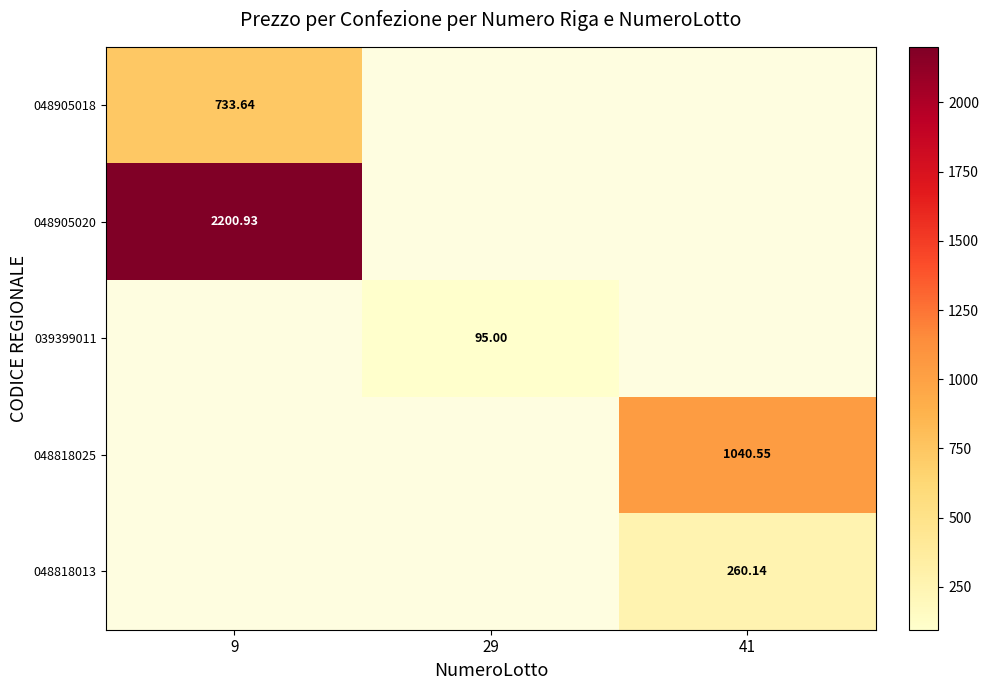

Rank the series by their maximum value, from highest to lowest.

048905020, 039399011, 048818025, 048818013, 048905018